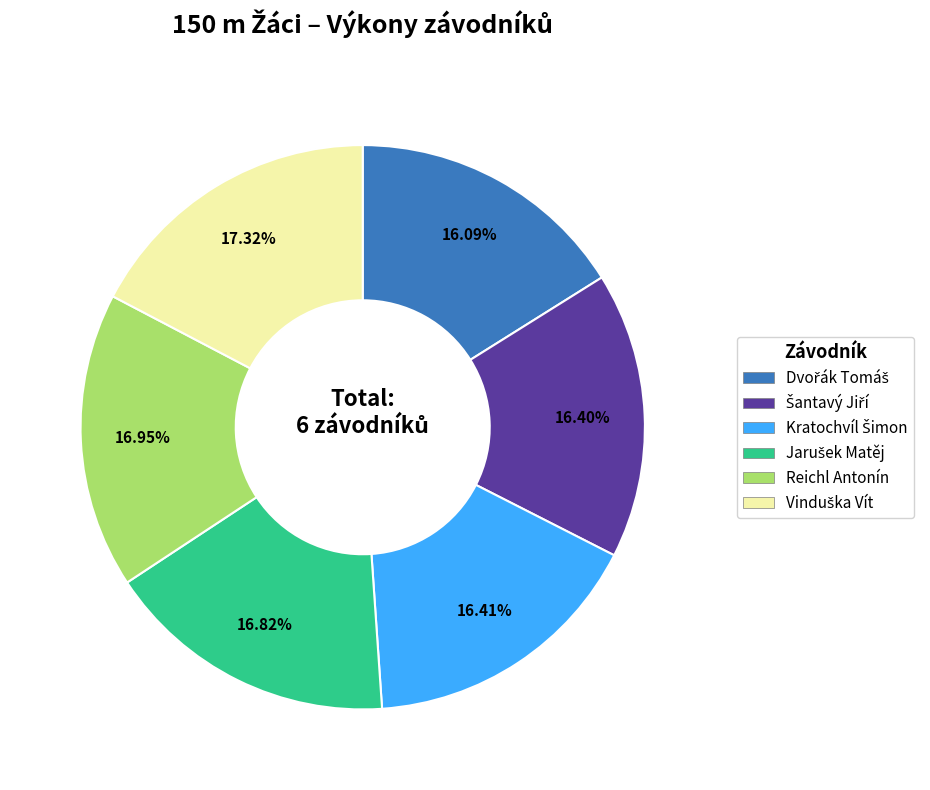

To the nearest percent, what is the average slice percentage?

17%